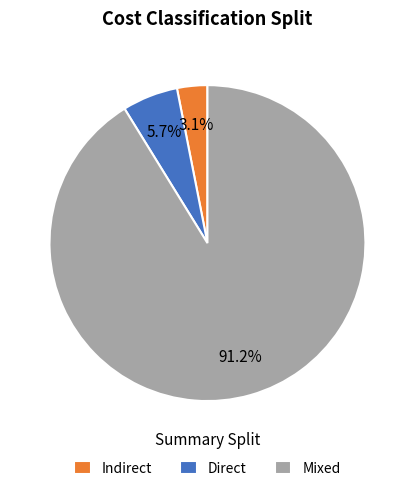

What is the largest slice in the pie chart?

Mixed